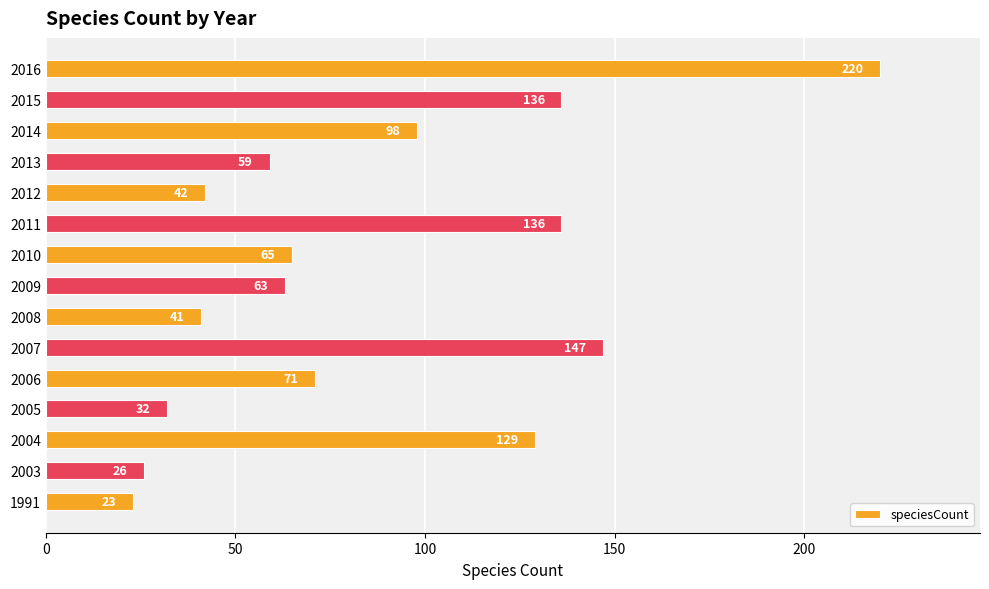

How many bars are there in total?

15